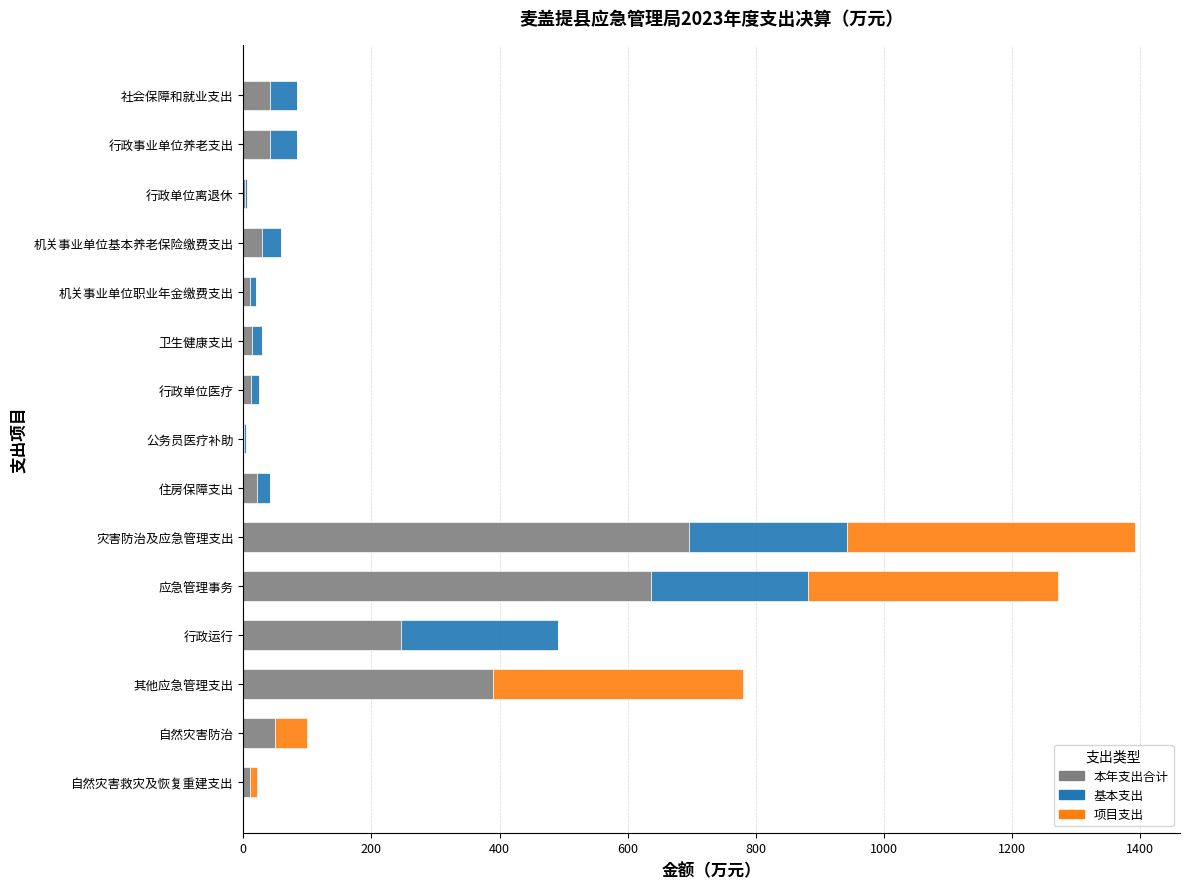

At which label does 本年支出合计 reach its peak?

灾害防治及应急管理支出